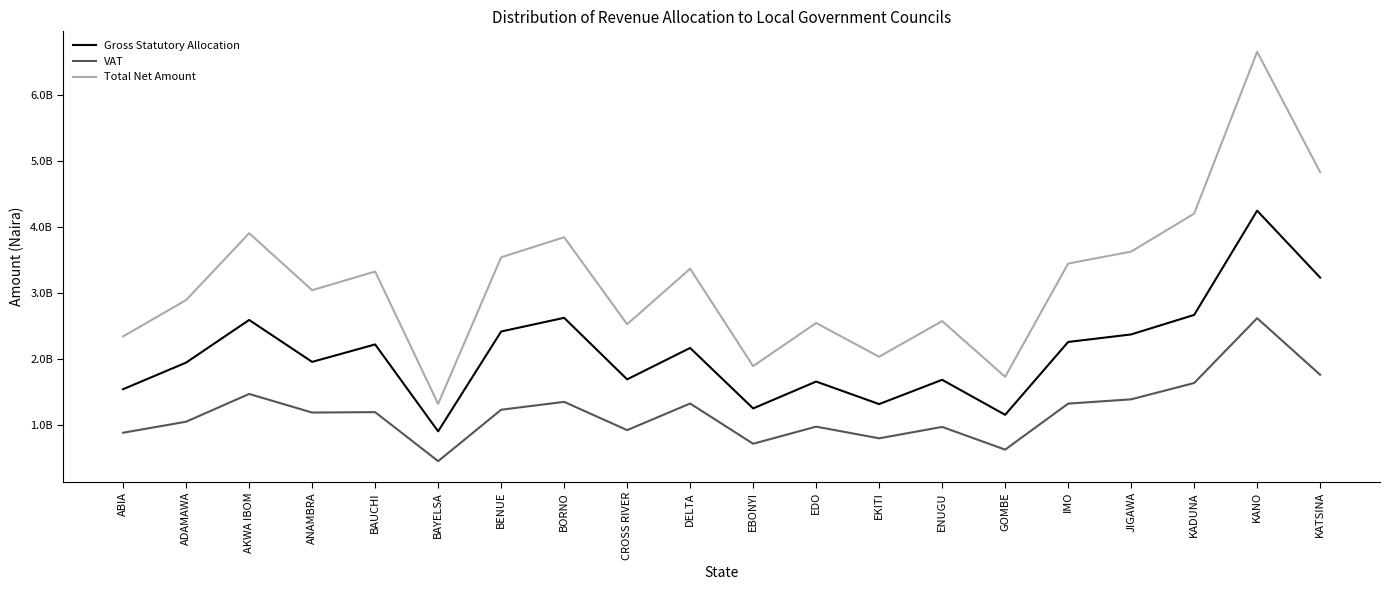

At which category does Gross Statutory Allocation reach its first local valley?

ANAMBRA